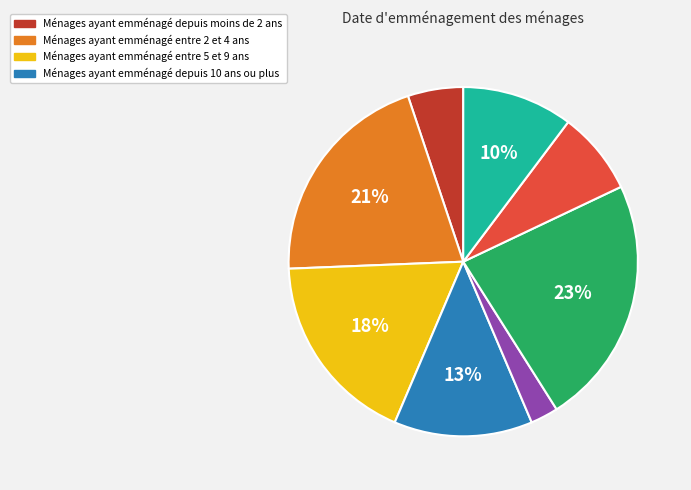

To the nearest percent, what is the average slice percentage?

12%